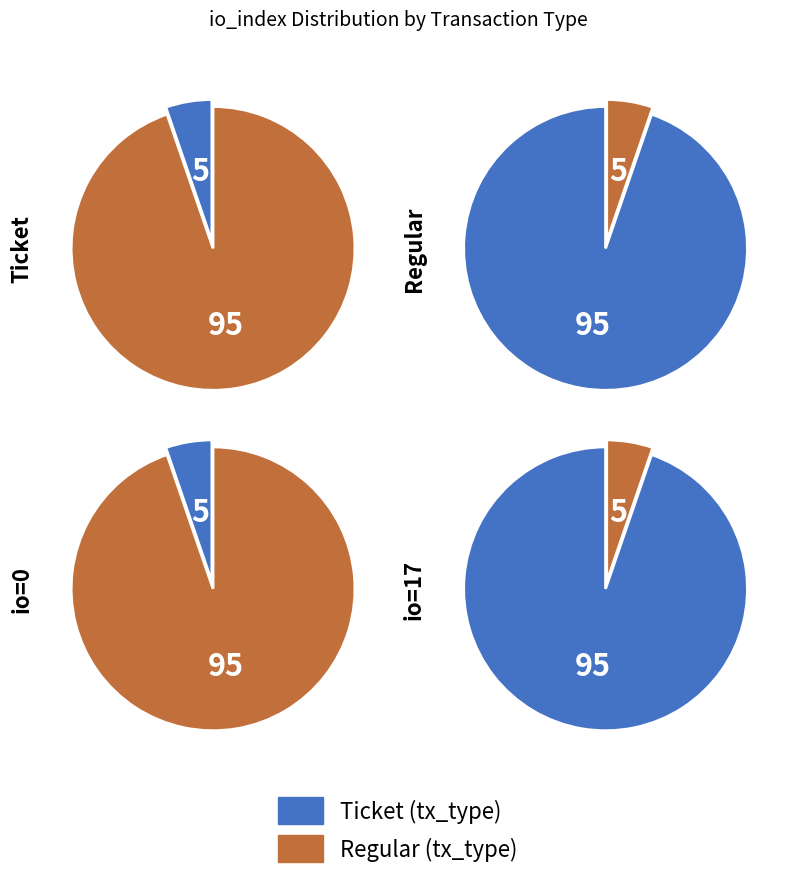

Is io_index_0 the majority of the pie?

No